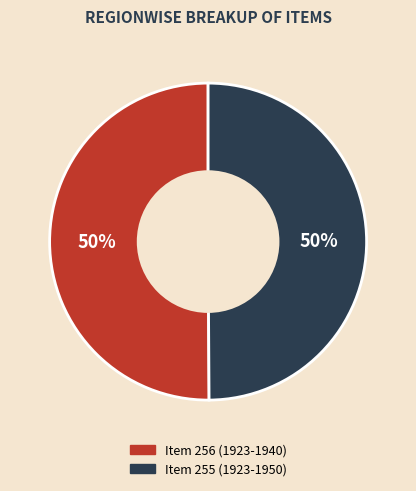

What percentage is the Item 256 (1923-1940) slice, to the nearest percent?

50%